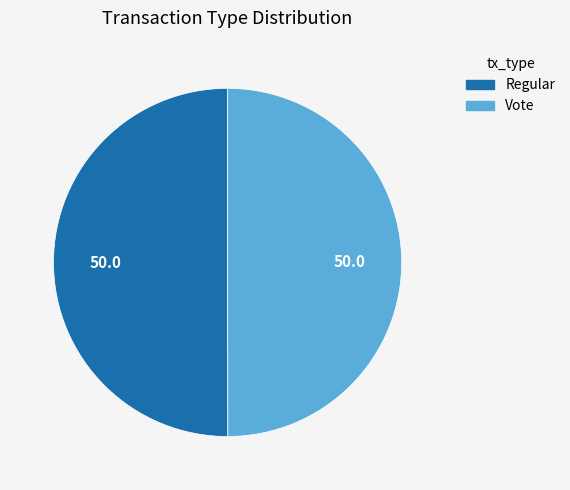

True or false: Regular accounts for 50% of the total.

True